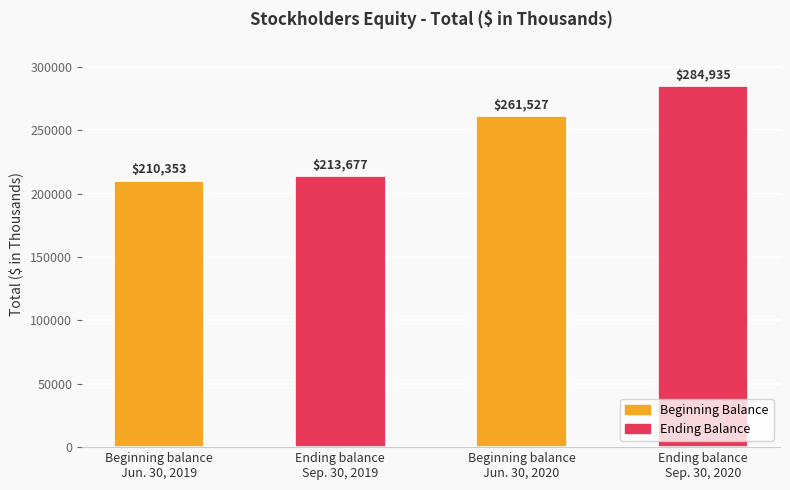

True or false: the data shows 308090 at Beginning balance
Jun. 30, 2019.

False